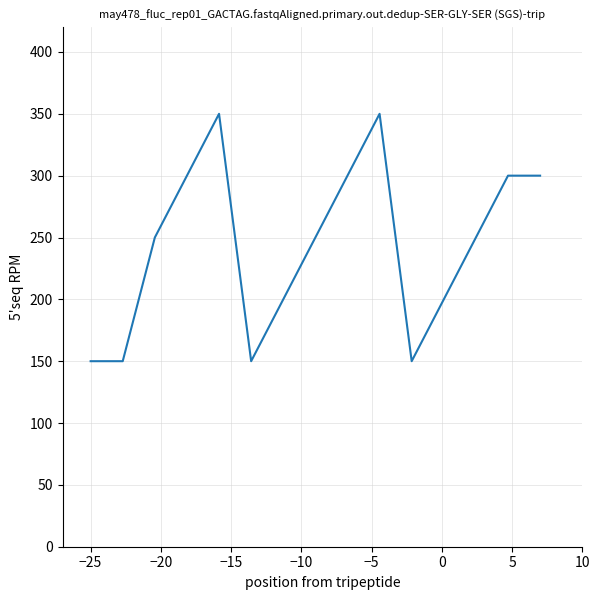

What is the difference between the maximum and minimum values?

200